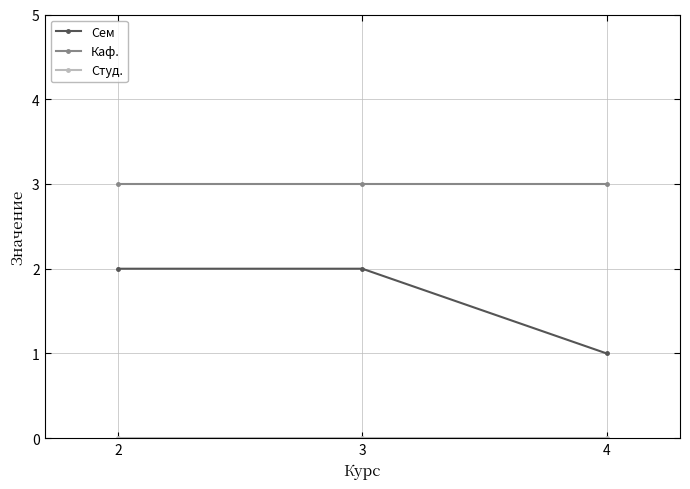

How many distinct data groups are displayed?

3